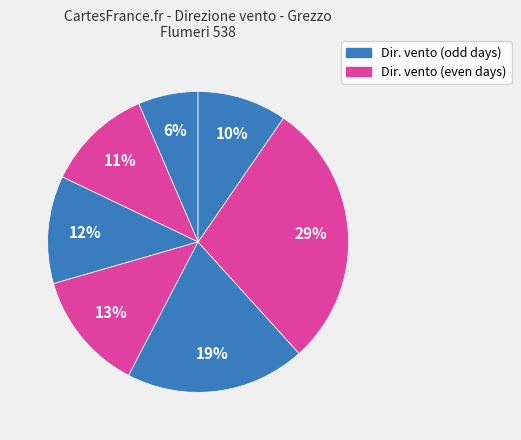

Count the number of slices in the pie.

7